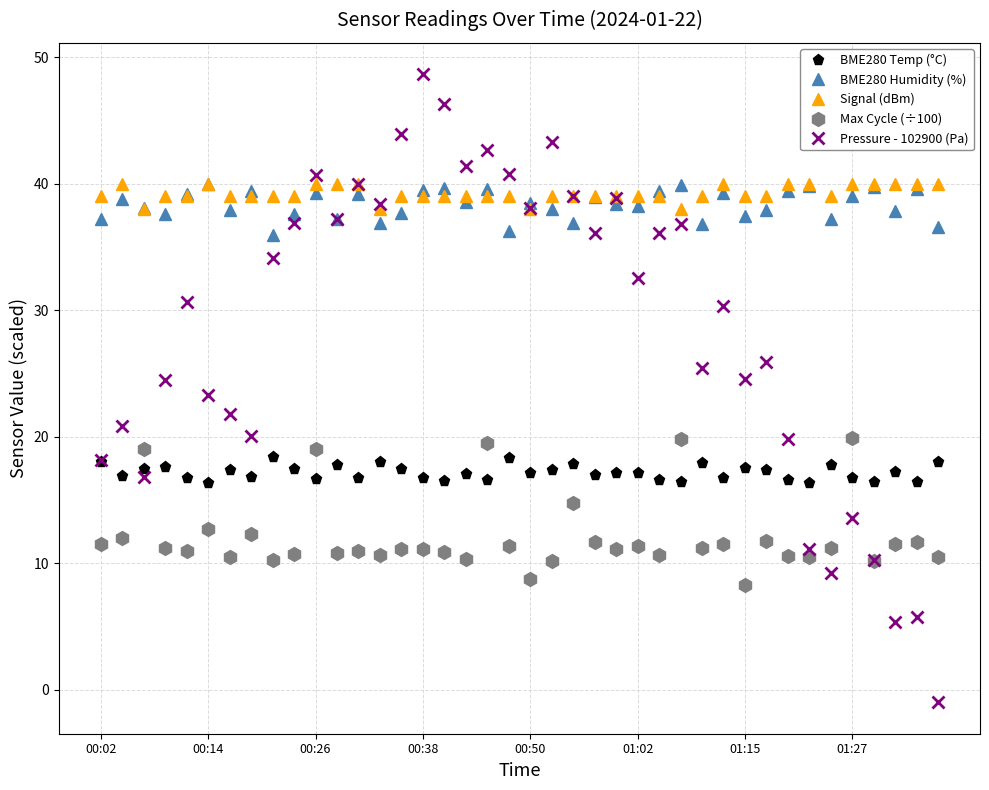

True or false: Max Cycle (÷100) has more than 0 points higher than both neighbors.

True